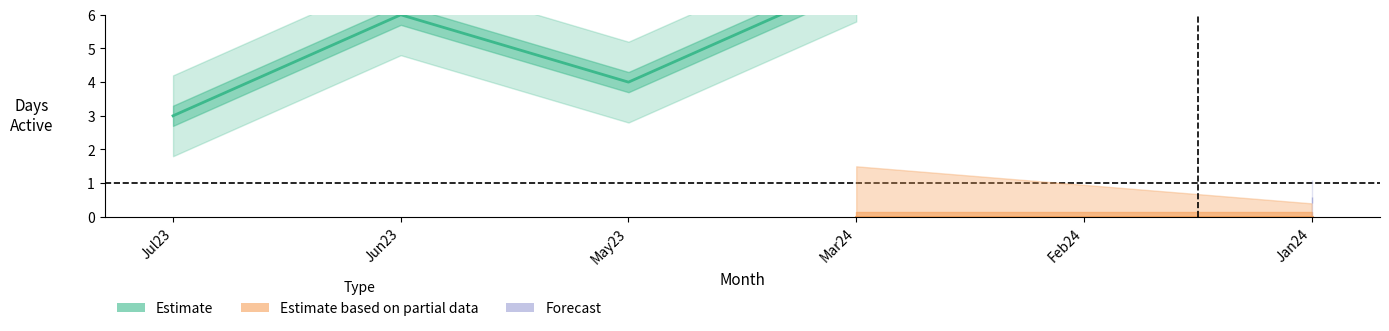

In Viney, how many points are lower than both neighbors (excluding endpoints)?

1